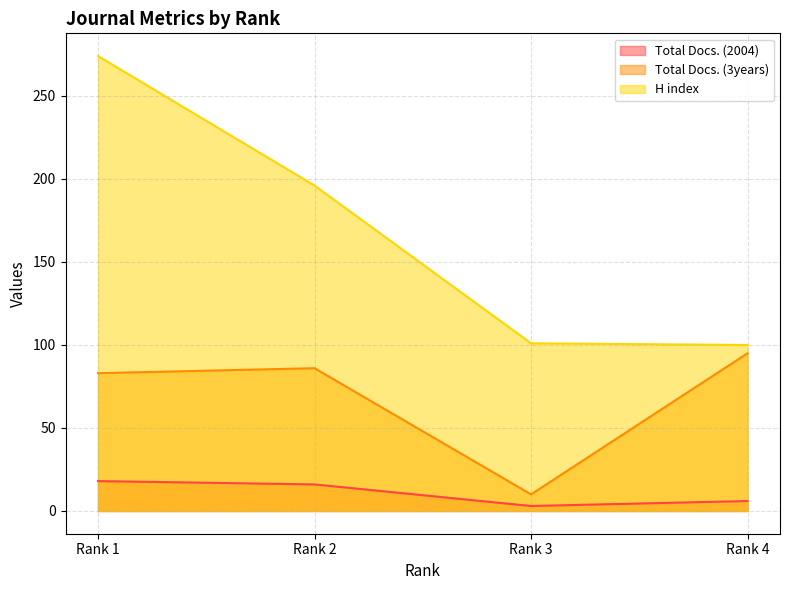

What is the smallest value displayed?

3